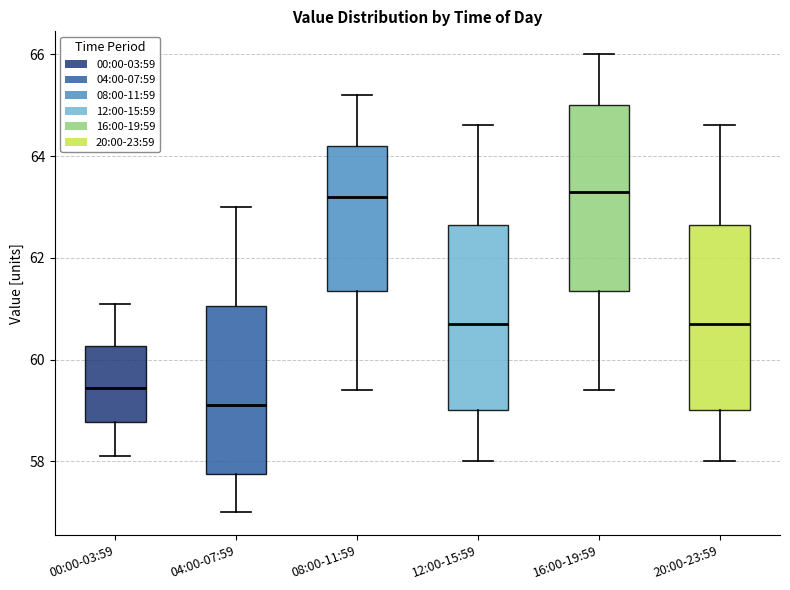

Reading left to right, transcribe this box plot: for each box, give where its median line is, the range the box spans, and where its two whiskers end, as read against the y-axis. The values are not printed on the chart, so give them approximately, as read against the axis.

00:00-03:59: median 59.4, box 58.8 to 60.2, whiskers 58.2 to 61.2
04:00-07:59: median 59.2, box 57.8 to 61.0, whiskers 57.0 to 63.0
08:00-11:59: median 63.2, box 61.4 to 64.2, whiskers 59.4 to 65.2
12:00-15:59: median 60.8, box 59.0 to 62.6, whiskers 58.0 to 64.6
16:00-19:59: median 63.4, box 61.4 to 65.0, whiskers 59.4 to 66.0
20:00-23:59: median 60.8, box 59.0 to 62.6, whiskers 58.0 to 64.6